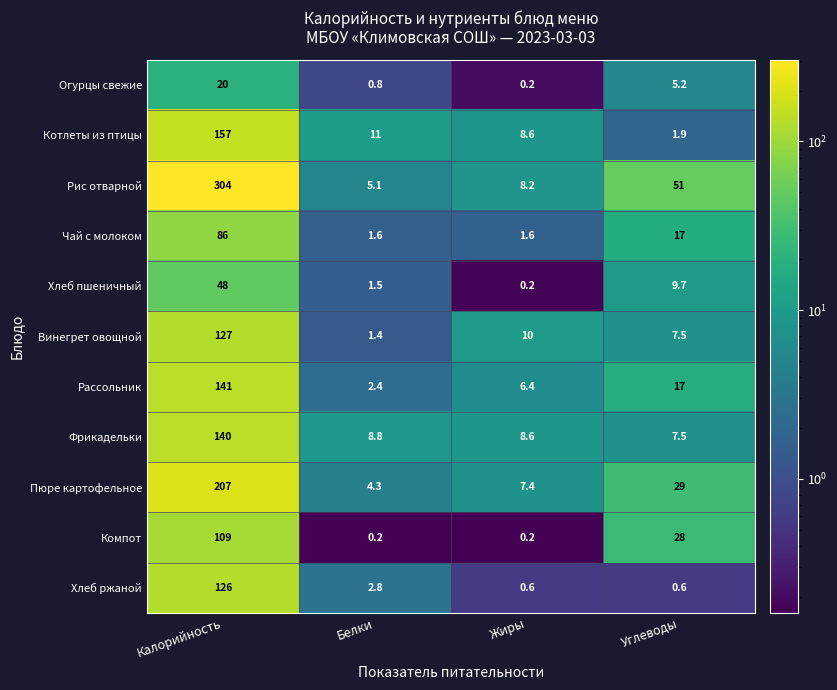

What is the difference between the Винегрет овощной values at Калорийность and Белки?

125.6